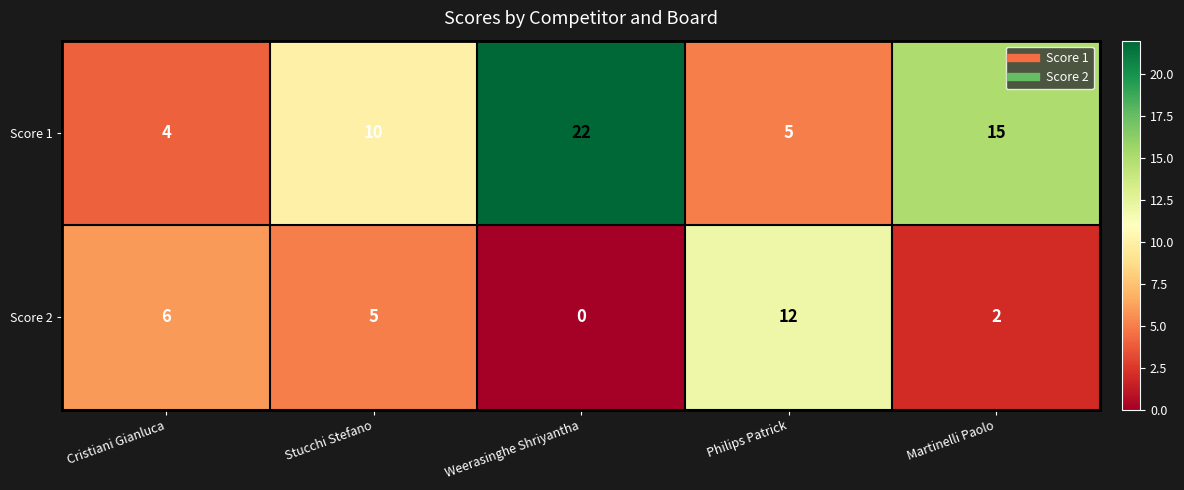

Which category has the highest value across all series?

Weerasinghe Shriyantha